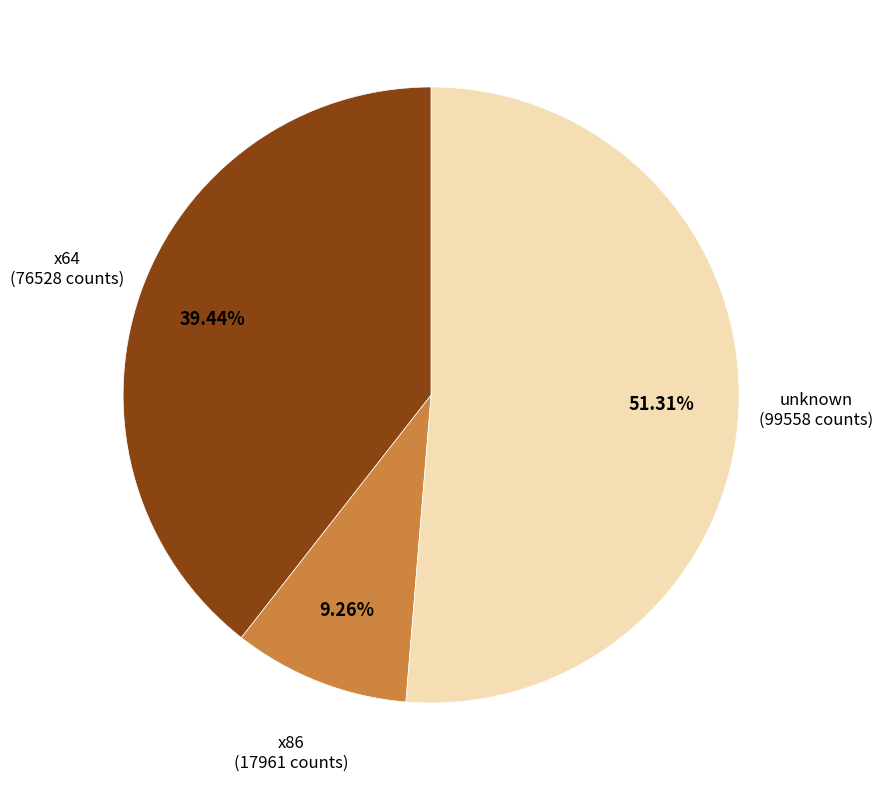

How many segments does this pie chart have?

3